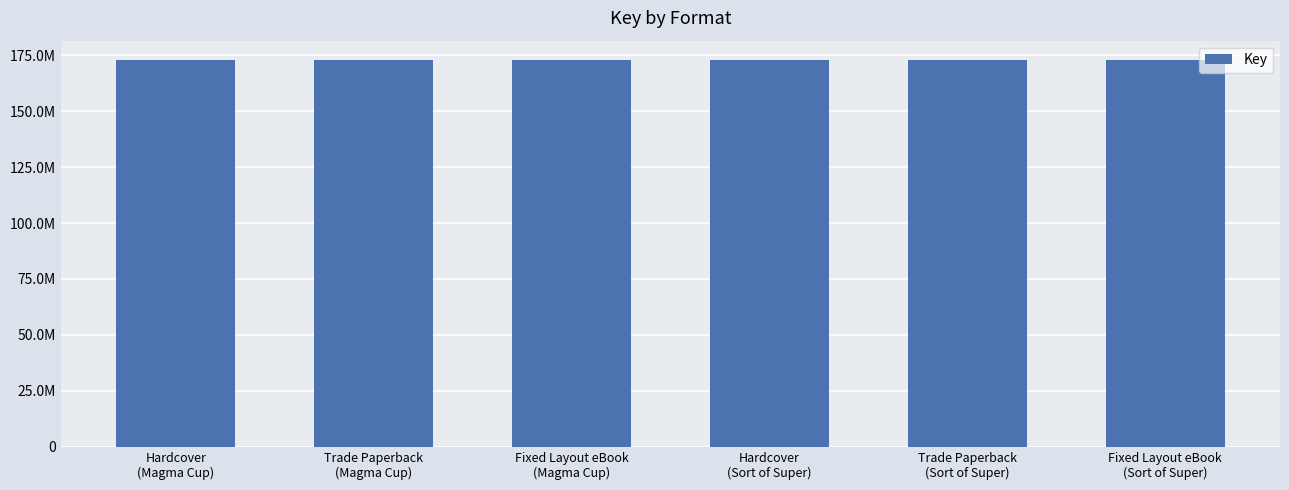

Does the chart contain any negative values?

No